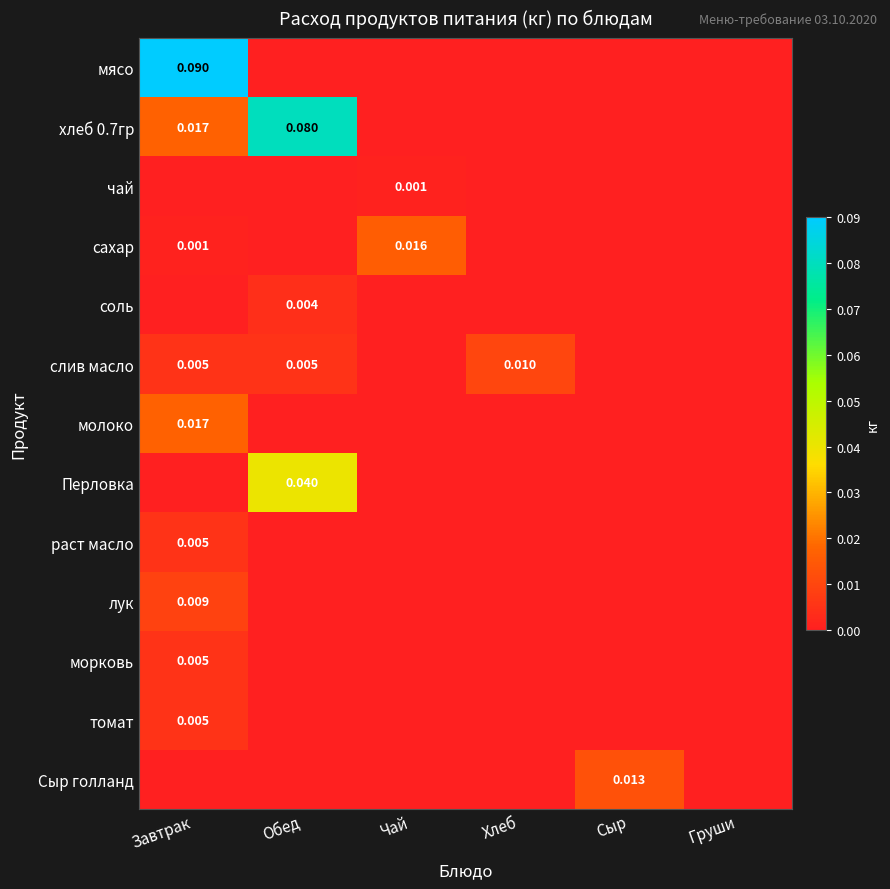

How many positive values does the томат series have?

1